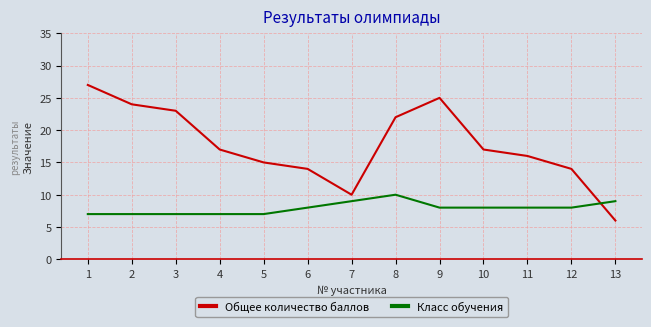

What is the greatest value displayed?

27